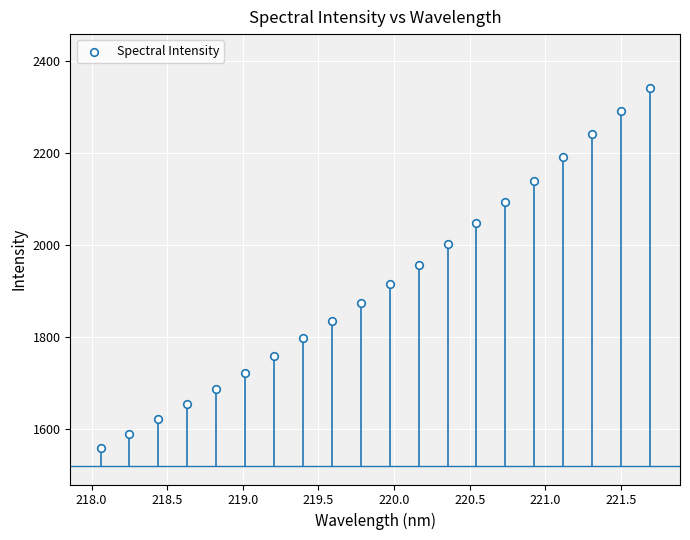

What is the range of Y values (max minus min)?

781.1